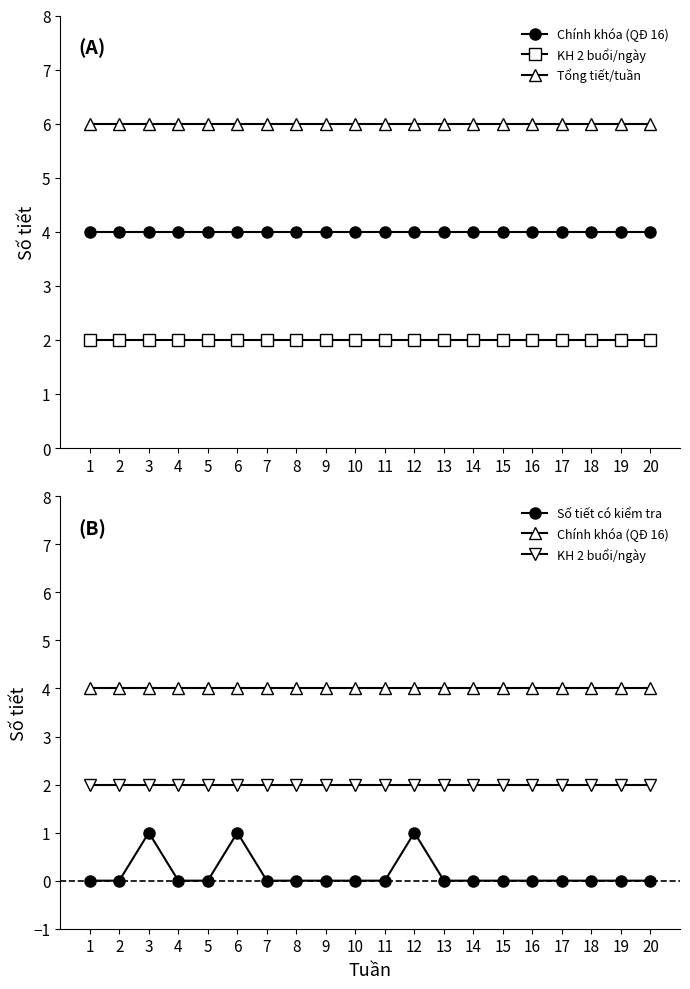

Reading left to right, transcribe all the data shown in this chart.

Chính khóa (QĐ 16): 4	4	4	4	4	4	4	4	4	4	4	4	4	4	4	4	4	4	4	4
KH 2 buổi/ngày: 2	2	2	2	2	2	2	2	2	2	2	2	2	2	2	2	2	2	2	2
Tổng tiết/tuần: 6	6	6	6	6	6	6	6	6	6	6	6	6	6	6	6	6	6	6	6
Số tiết có kiểm tra: 0	0	1	0	0	1	0	0	0	0	0	1	0	0	0	0	0	0	0	0